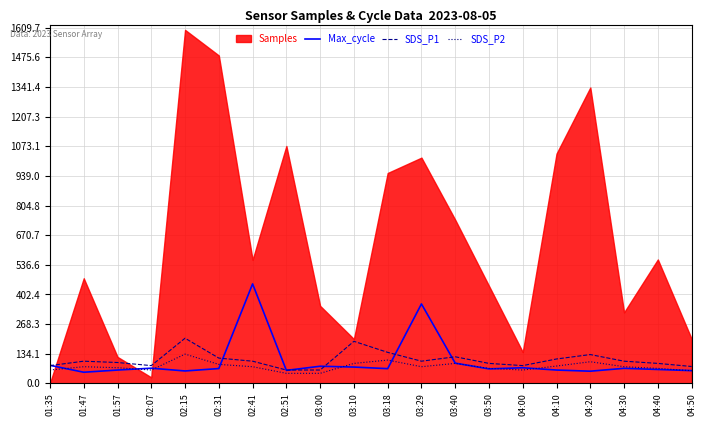

Which has a higher value, 03:50 or 03:10?

03:10